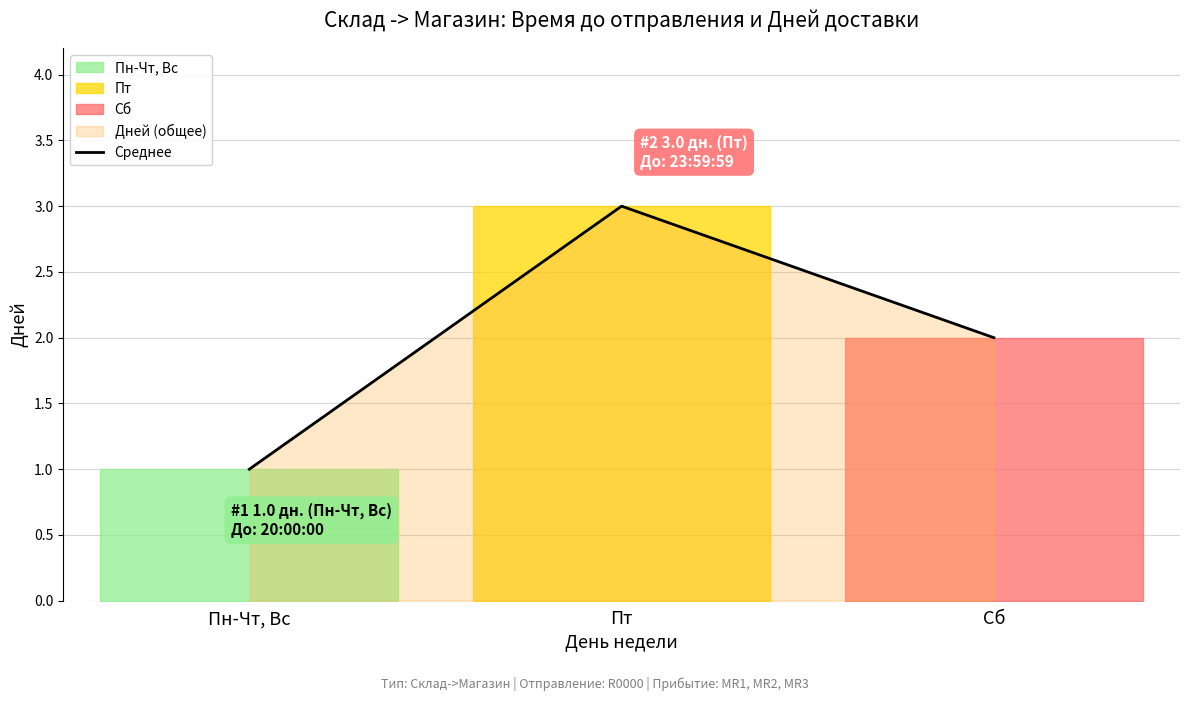

Which label corresponds to the smallest value in the chart?

Пн-Чт, Вс